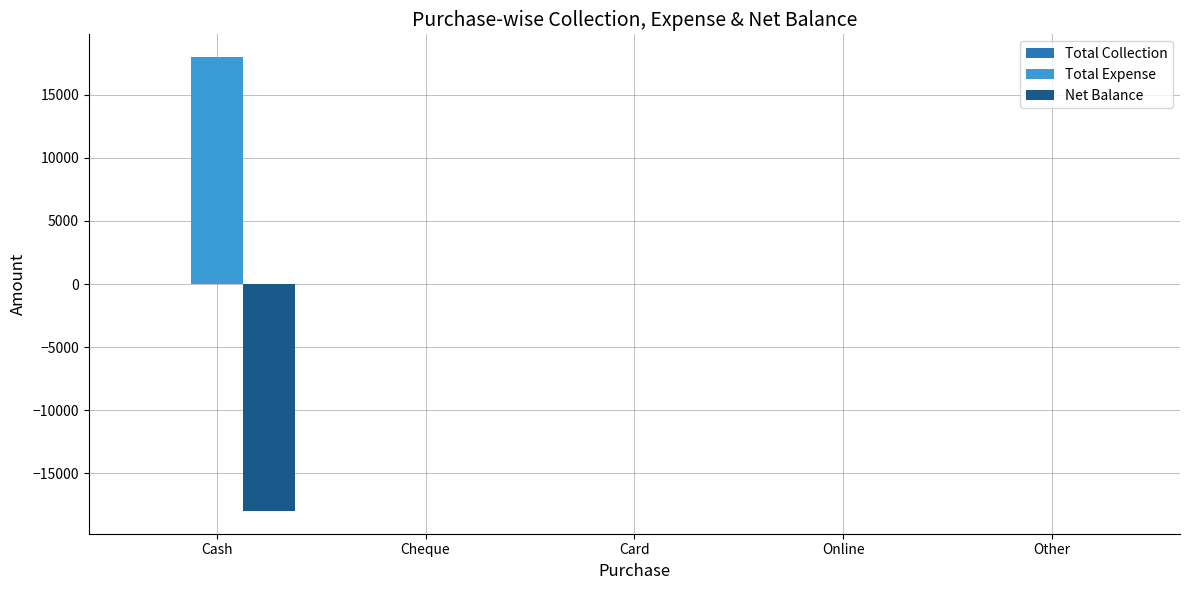

What is the sum of all Net Balance values?

-18000